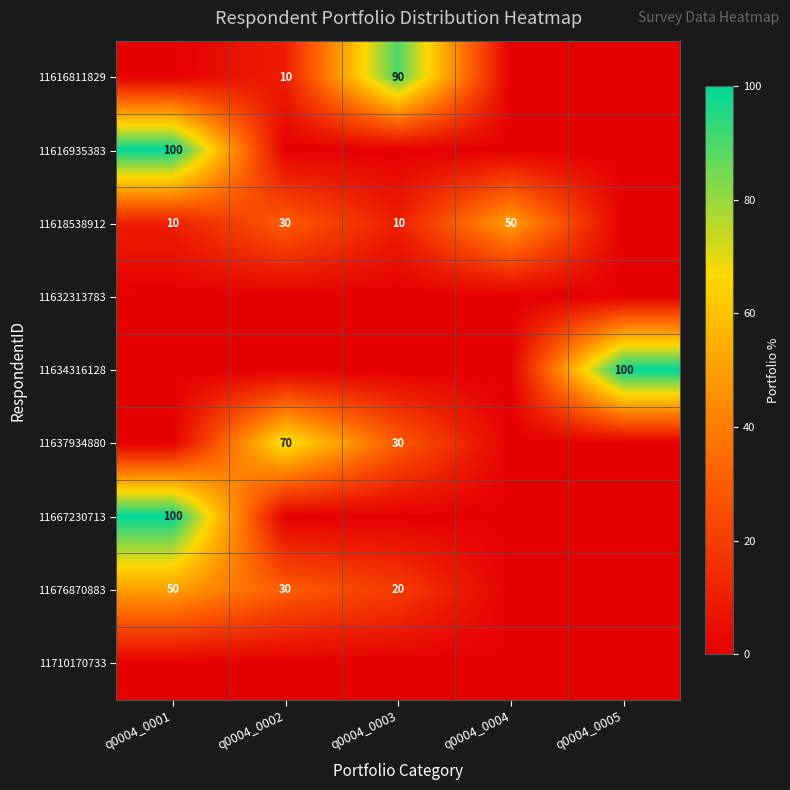

What is the sum of the 11618538912 values at q0004_0001 and q0004_0003?

20